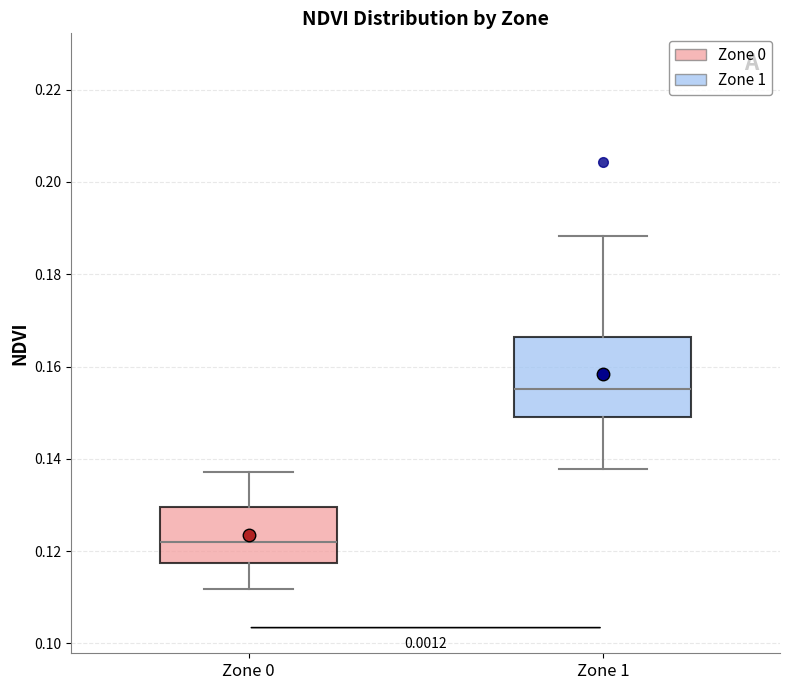

Which box has the highest median line?

Zone 1